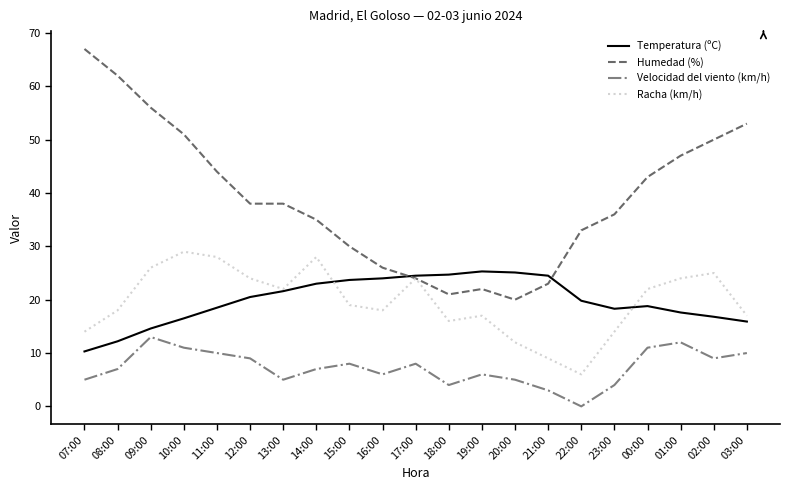

True or false: Humedad (%) and Velocidad del viento (km/h) intersect in this chart.

False